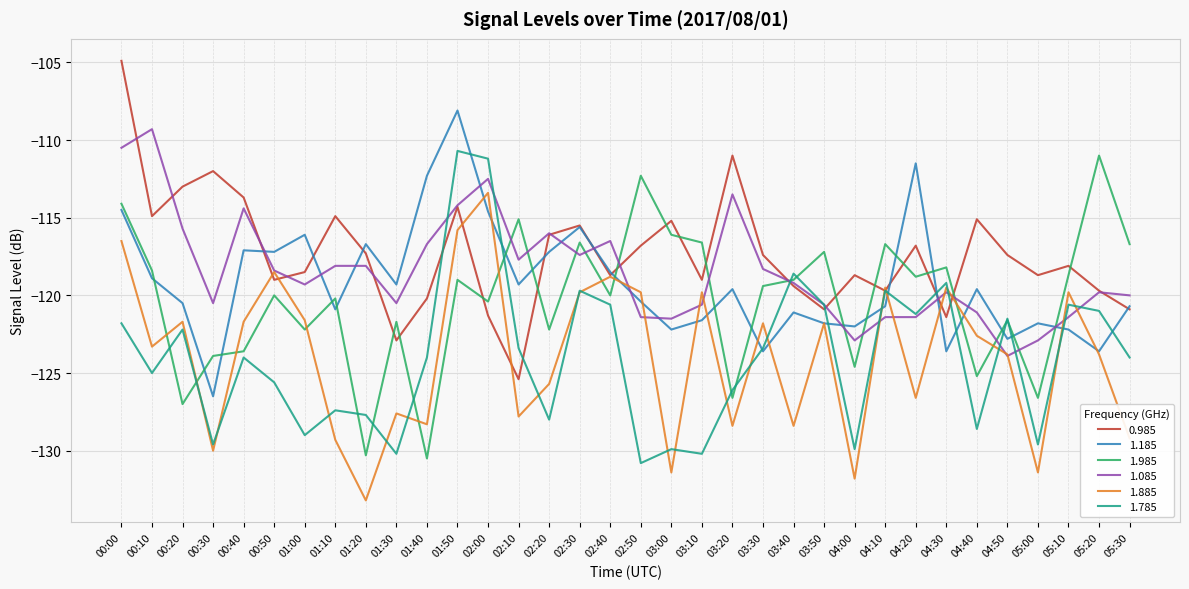

The value of 1.785 at 02:50 is -51.7. True or false?

False